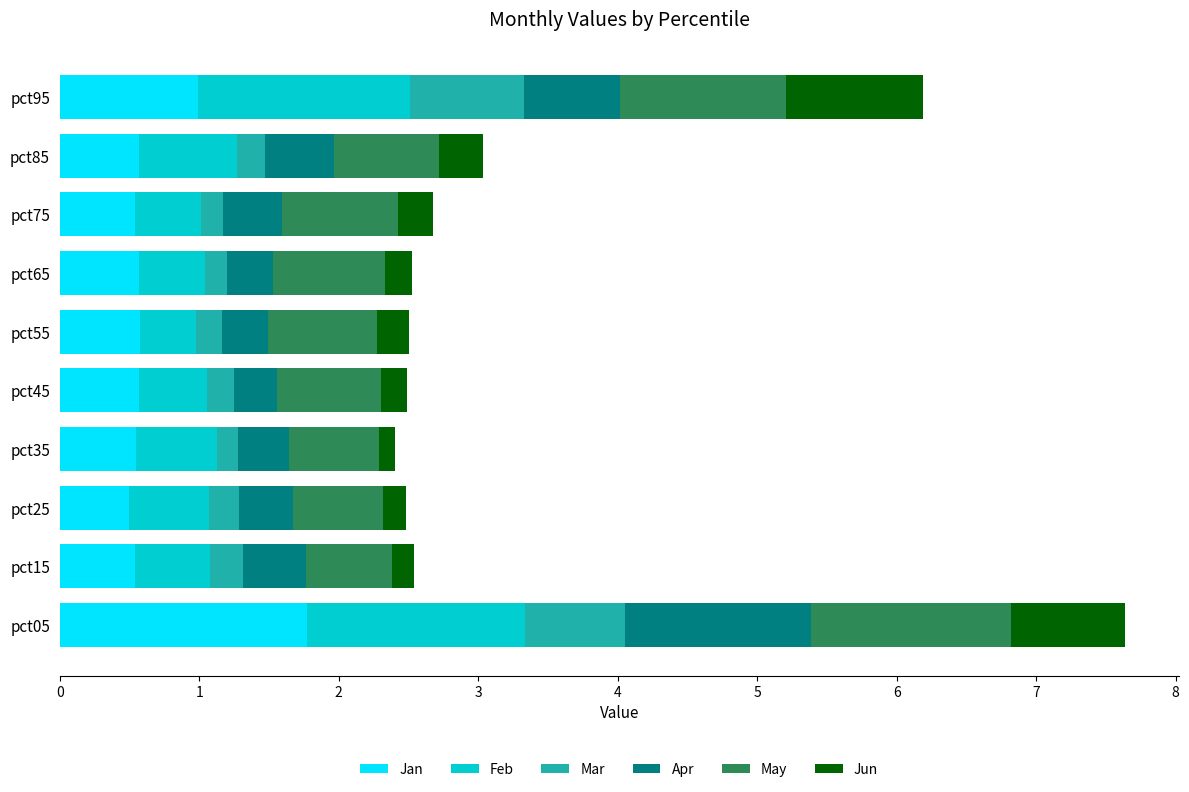

What are all the series names shown in the legend?

Jan, Feb, Mar, Apr, May, Jun